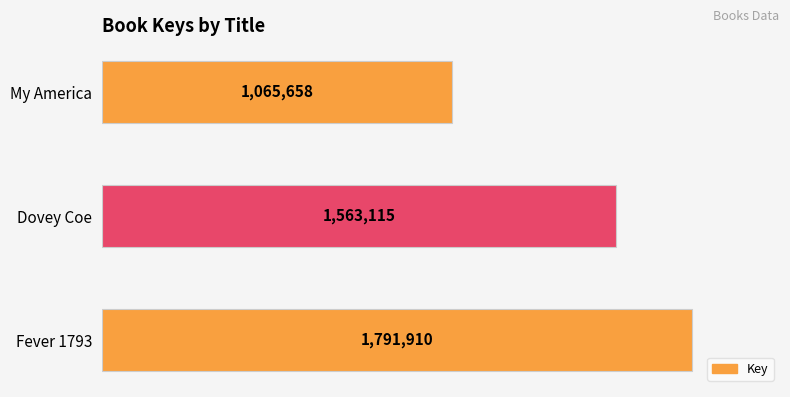

What is the maximum value shown in the chart?

1791910